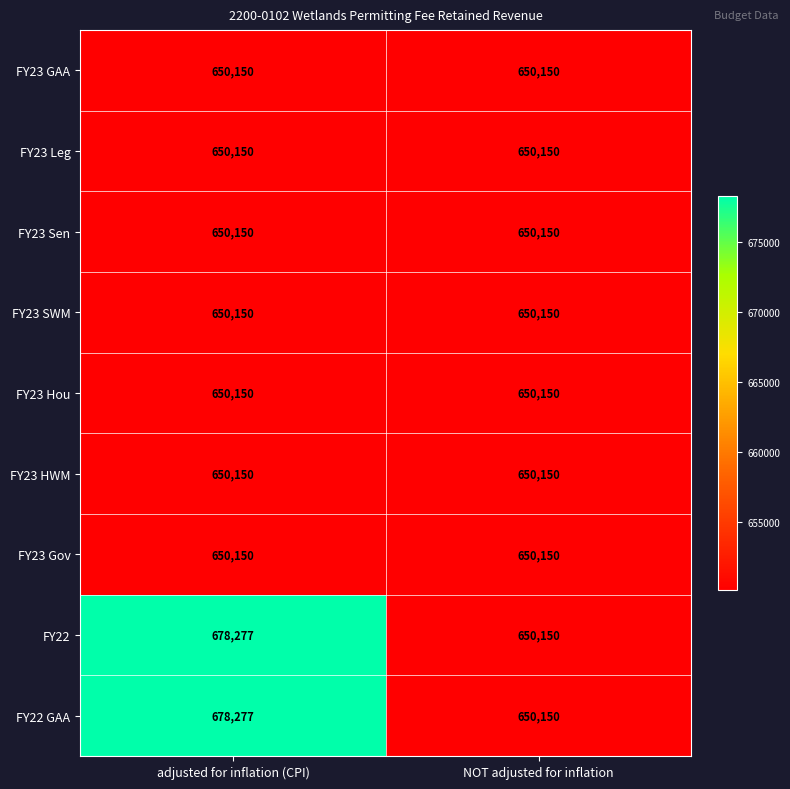

Read the FY23 SWM value at adjusted for inflation (CPI).

650150